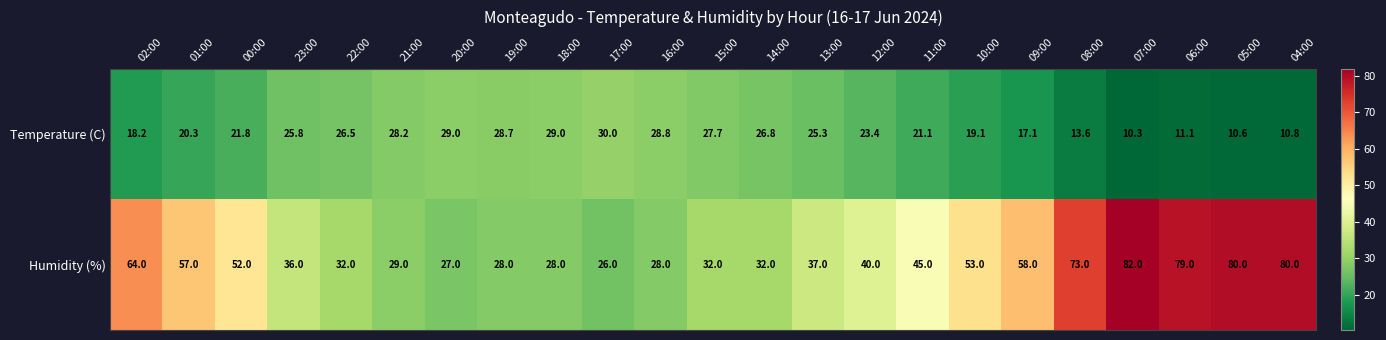

Which series has the widest spread of values?

Humidity (%)